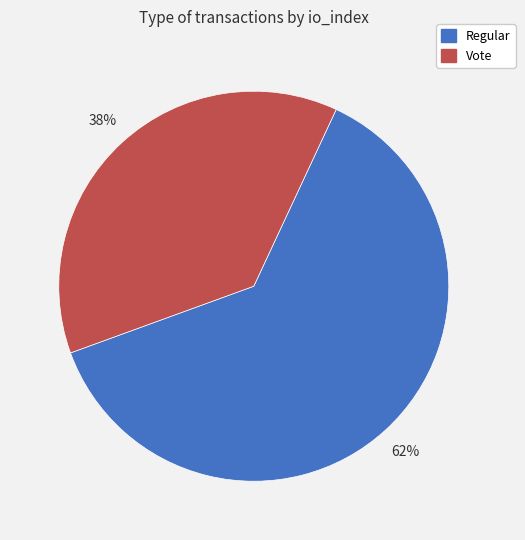

To the nearest percent, what is the average slice percentage?

50%